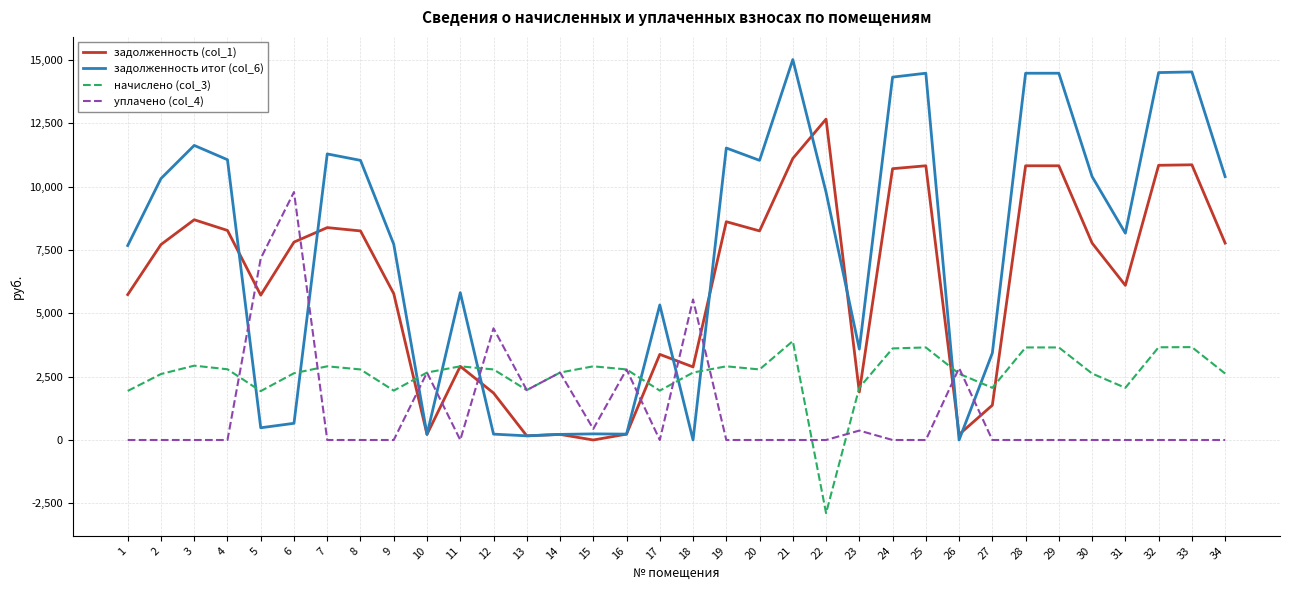

Which series has the largest range (max minus min)?

задолженность итог (col_6)